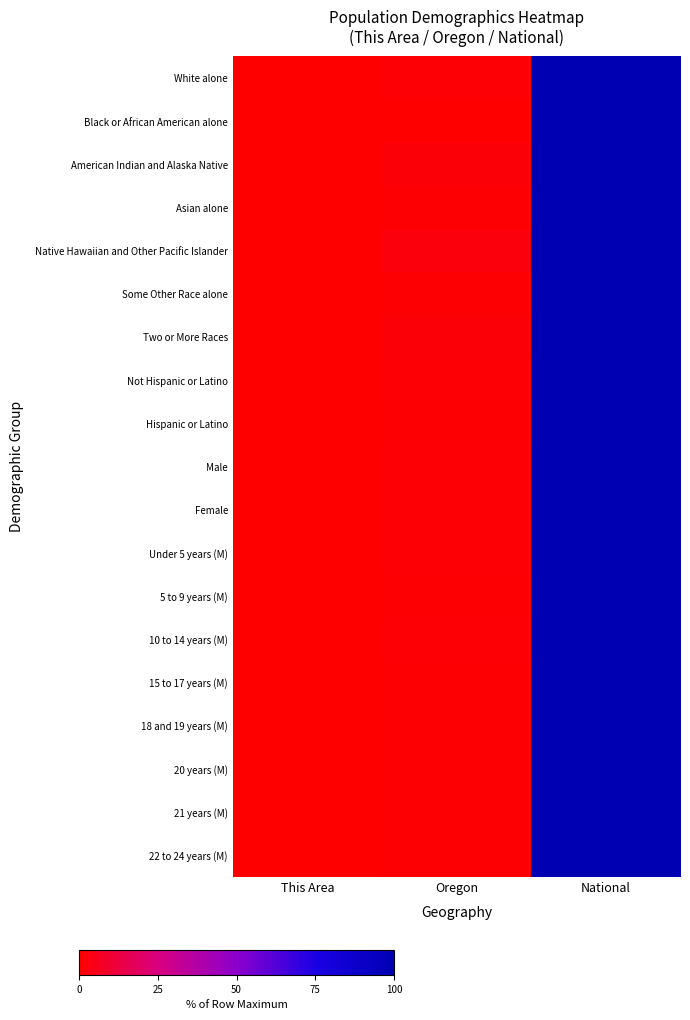

Reading right to left, what are all the values shown in this chart?

White alone: National=100.0	Oregon=1.4	This Area=0.0
Black or African American alone: National=100.0	Oregon=0.2	This Area=0.0
American Indian and Alaska Native: National=100.0	Oregon=1.8	This Area=0.0
Asian alone: National=100.0	Oregon=1.0	This Area=0.1
Native Hawaiian and Other Pacific Islander: National=100.0	Oregon=2.5	This Area=0.1
Some Other Race alone: National=100.0	Oregon=1.1	This Area=0.0
Two or More Races: National=100.0	Oregon=1.6	This Area=0.1
Not Hispanic or Latino: National=100.0	Oregon=1.3	This Area=0.1
Hispanic or Latino: National=100.0	Oregon=0.9	This Area=0.0
Male: National=100.0	Oregon=1.2	This Area=0.0
Female: National=100.0	Oregon=1.2	This Area=0.0
Under 5 years (M): National=100.0	Oregon=1.2	This Area=0.0
5 to 9 years (M): National=100.0	Oregon=1.2	This Area=0.0
10 to 14 years (M): National=100.0	Oregon=1.2	This Area=0.0
15 to 17 years (M): National=100.0	Oregon=1.2	This Area=0.0
18 and 19 years (M): National=100.0	Oregon=1.2	This Area=0.0
20 years (M): National=100.0	Oregon=1.2	This Area=0.0
21 years (M): National=100.0	Oregon=1.2	This Area=0.0
22 to 24 years (M): National=100.0	Oregon=1.2	This Area=0.0